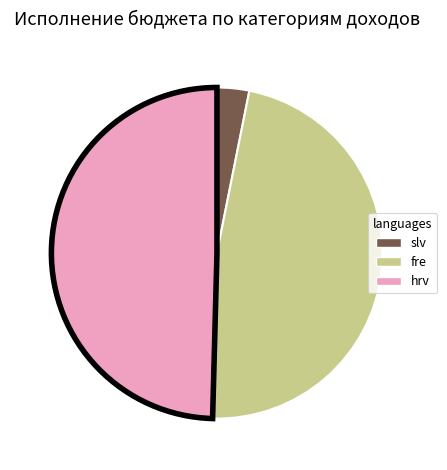

Does any single category account for the majority?

No